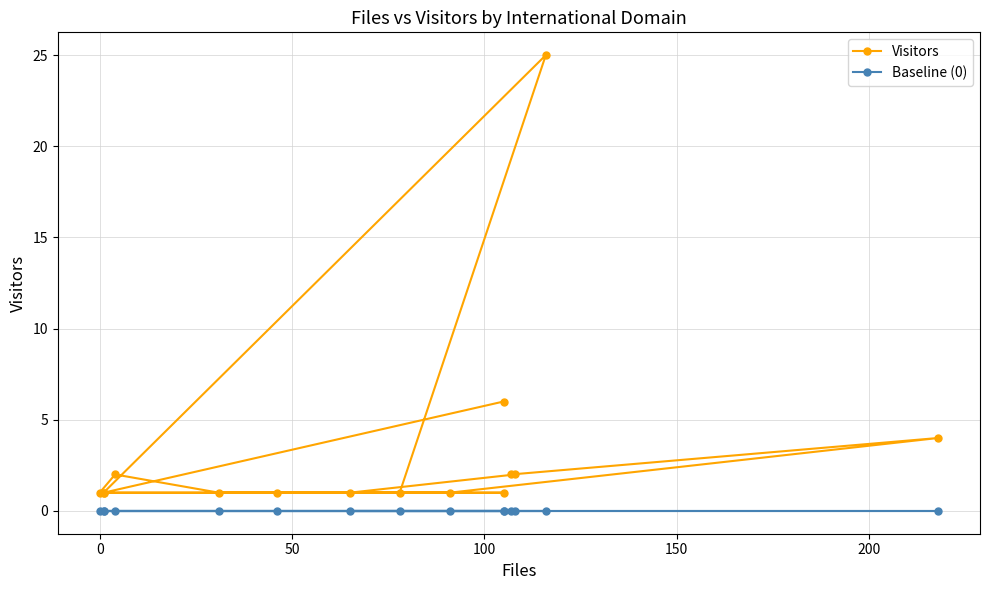

Reading left to right, transcribe all the data shown in this chart.

Visitors: 1	25	1	1	1	2	1	1	1	2	2	4	1	1	6
Baseline (0): 0	0	0	0	0	0	0	0	0	0	0	0	0	0	0